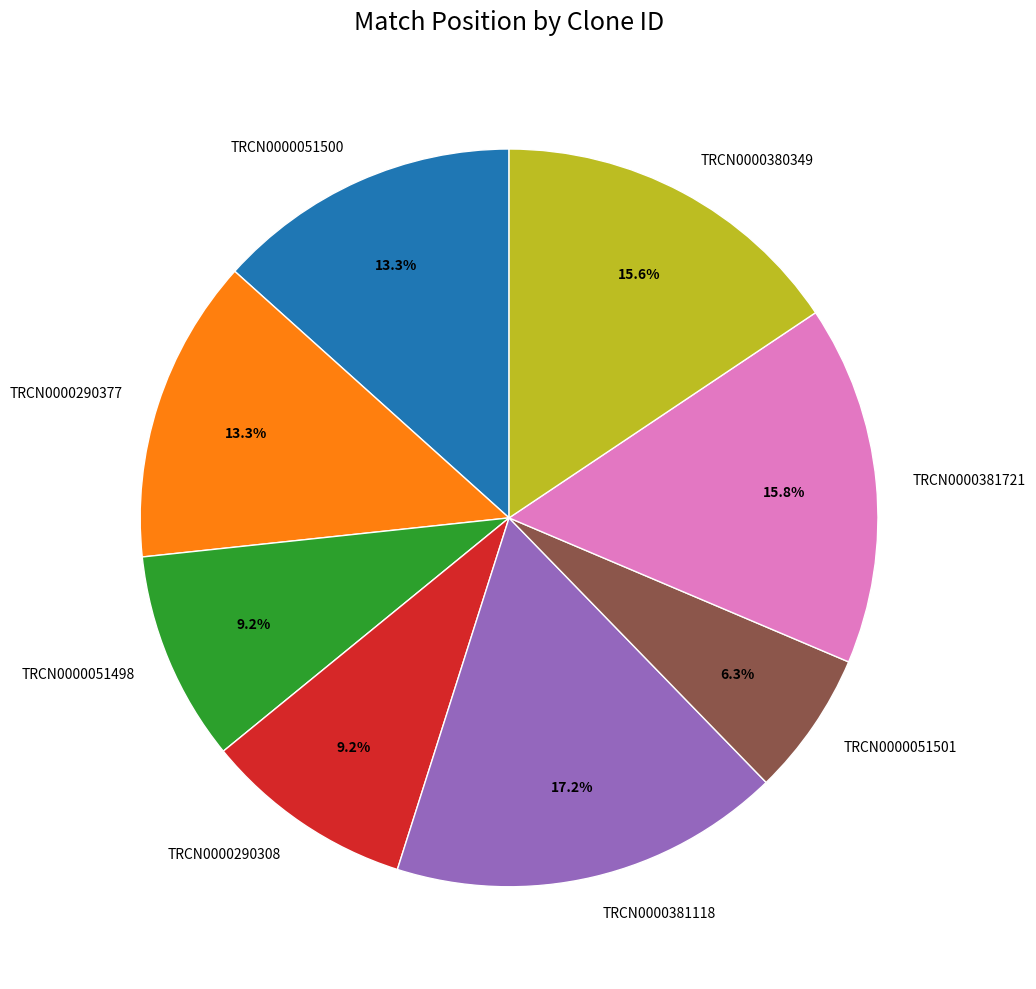

How many segments does this pie chart have?

8